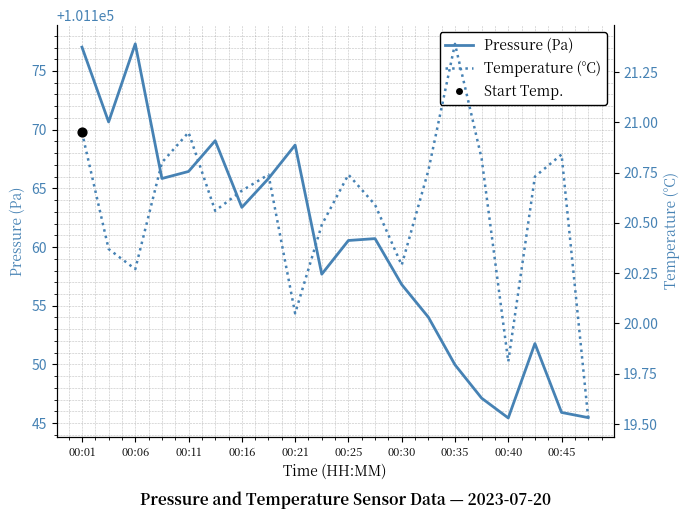

Is the value of Temperature (°C) at 11 greater than the value of Pressure (Pa) at 10?

No